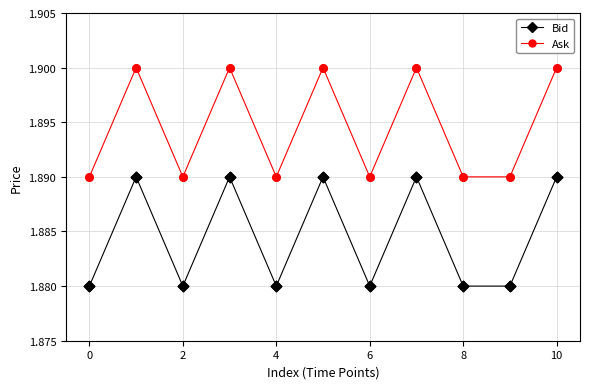

Which series has the largest total across all categories?

Ask